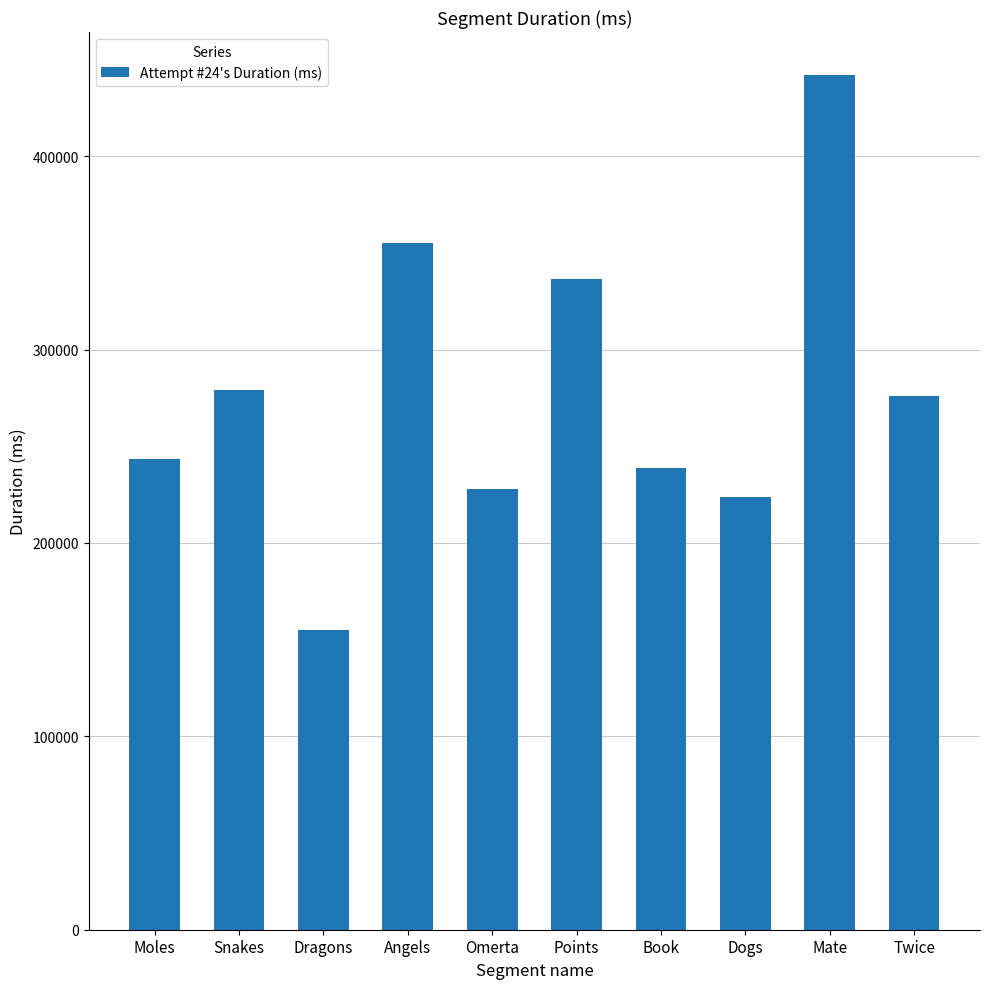

What position from the right is Dogs?

3